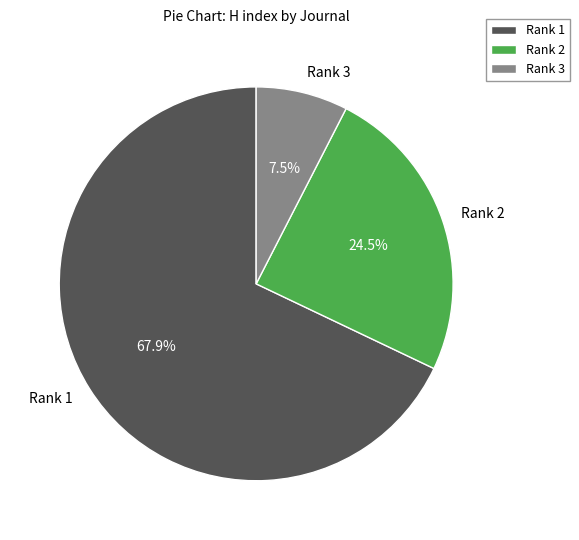

Rank the categories by value from highest to lowest.

Rank 1, Rank 2, Rank 3